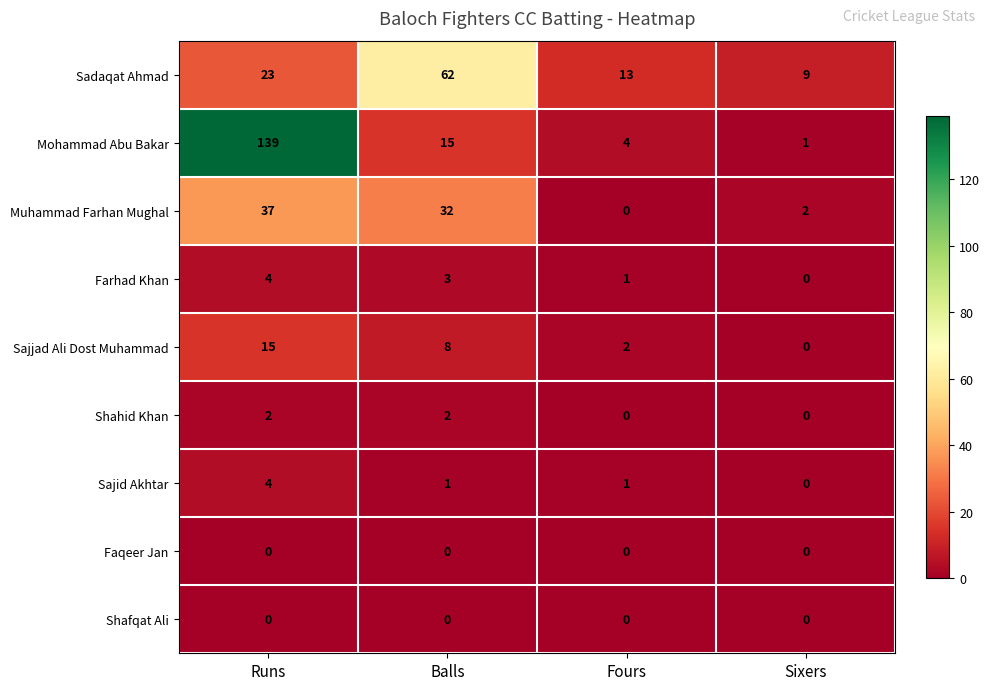

How many Farhad Khan values are between 1 and 4?

3